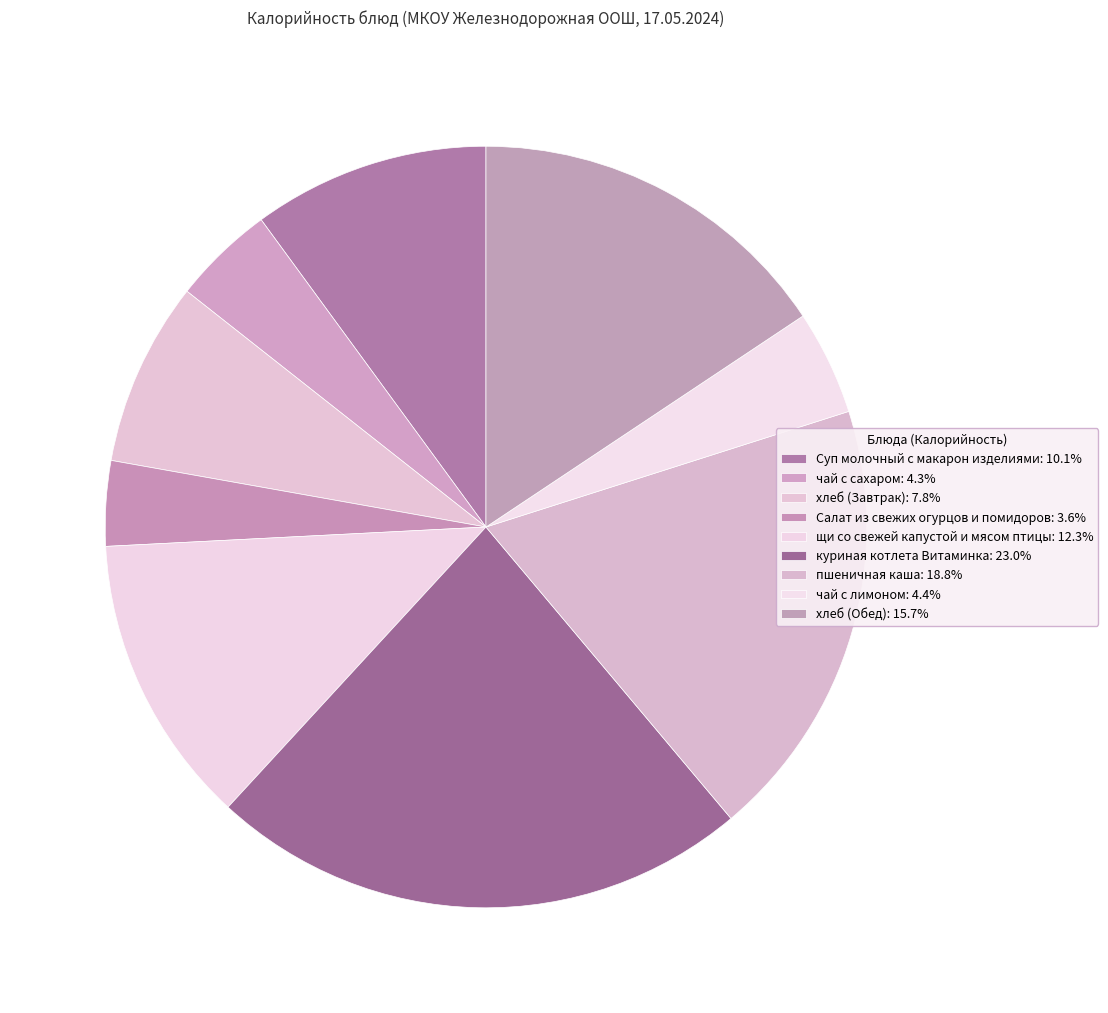

To the nearest percent, what is the difference between the хлеб (Завтрак) and пшеничная каша slice percentages?

11%